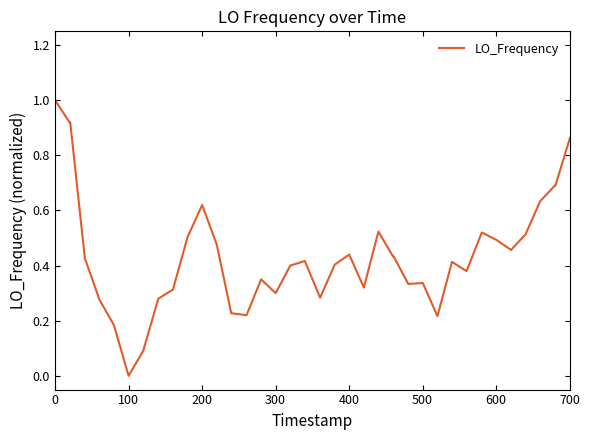

What is the greatest value displayed?

1.0